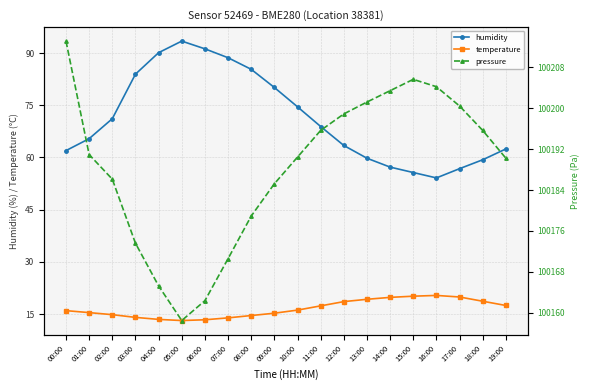

What is the total value across all series at 01:00?

100271.7